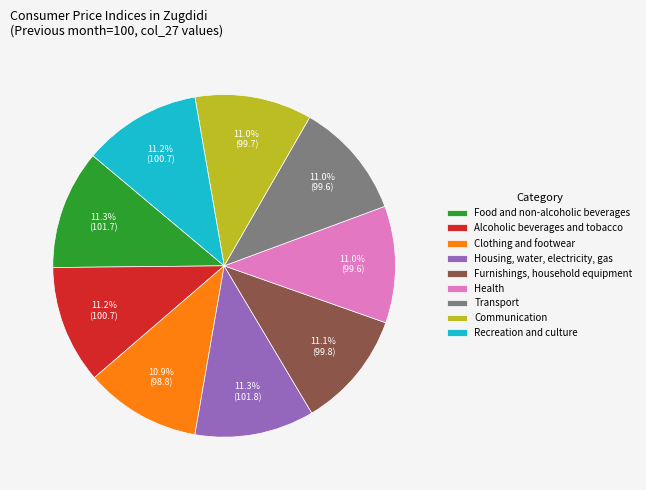

Is the sum of Furnishings, household equipment and Recreation and culture greater than half?

No